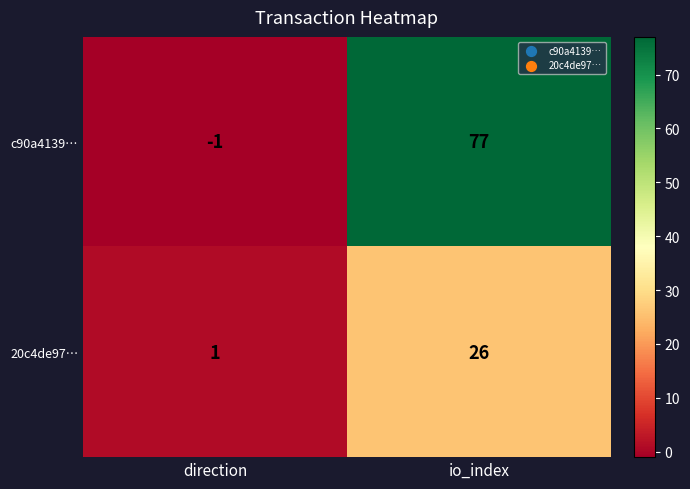

Reading left to right, what are all the values shown in this chart?

c90a4139…: direction=-1	io_index=77
20c4de97…: direction=1	io_index=26